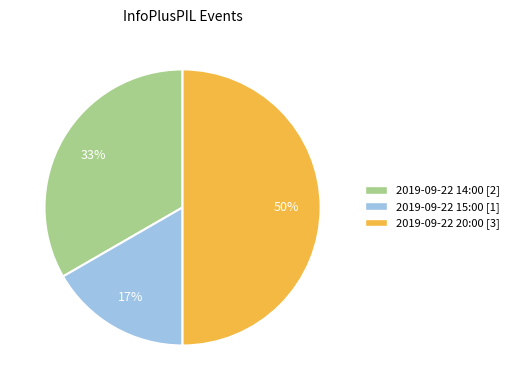

True or false: 2019-09-22 20:00 accounts for 50% of the total.

True